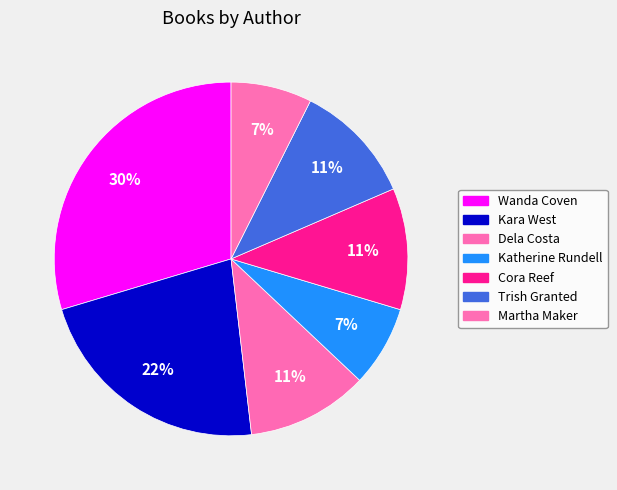

How many segments does this pie chart have?

7